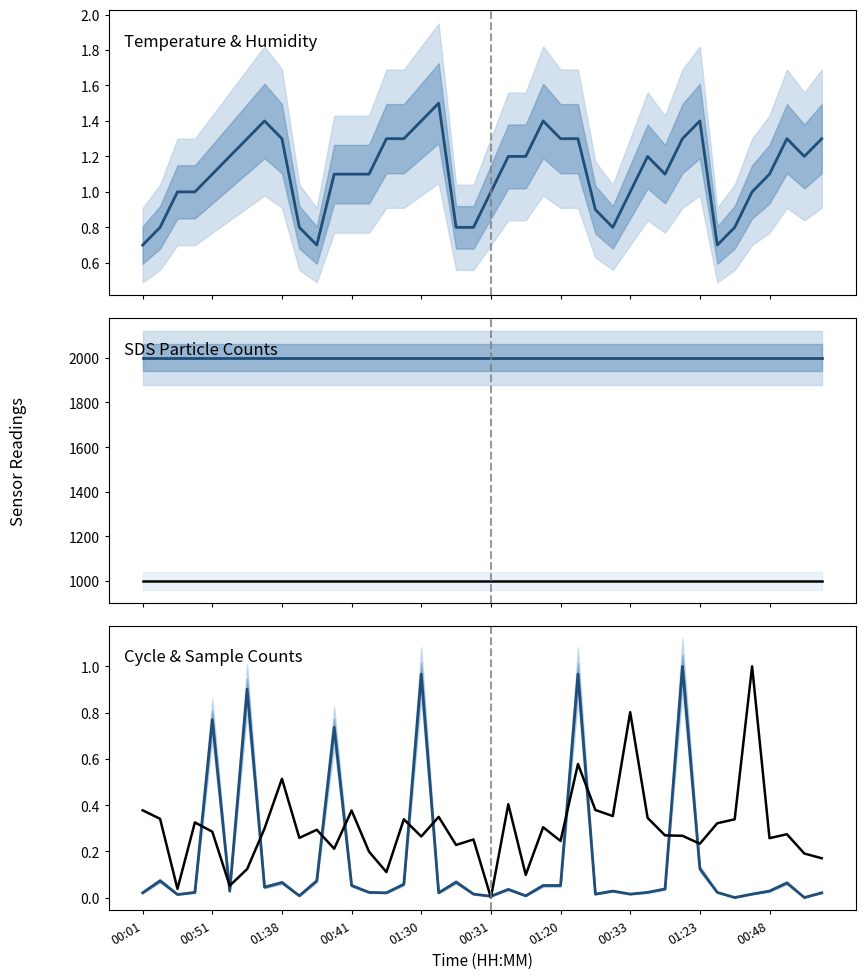

True or false: Samples (norm) has a value of 0.2 at 22.

False